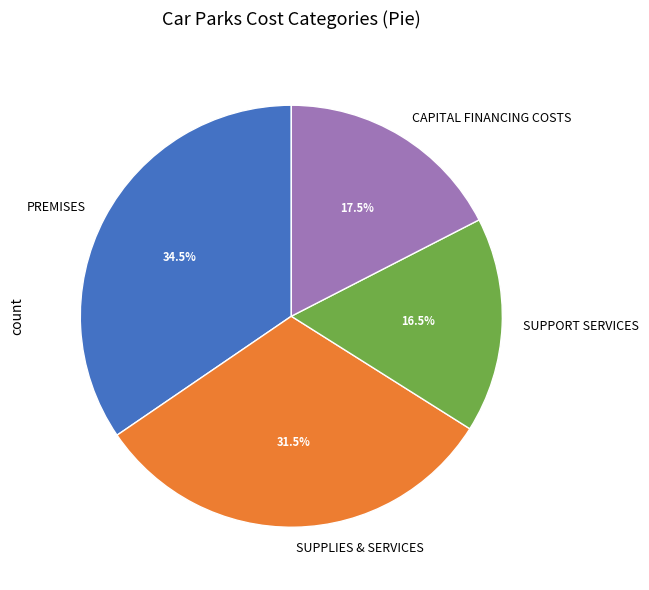

Do PREMISES and SUPPORT SERVICES together represent more than half of the pie?

Yes